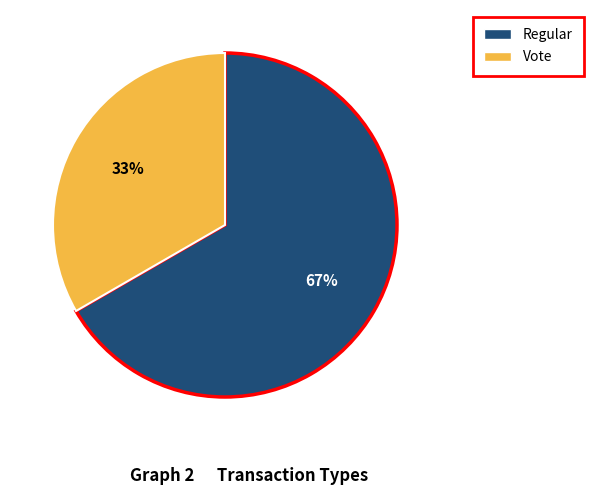

Is the sum of Regular and Vote greater than half?

Yes